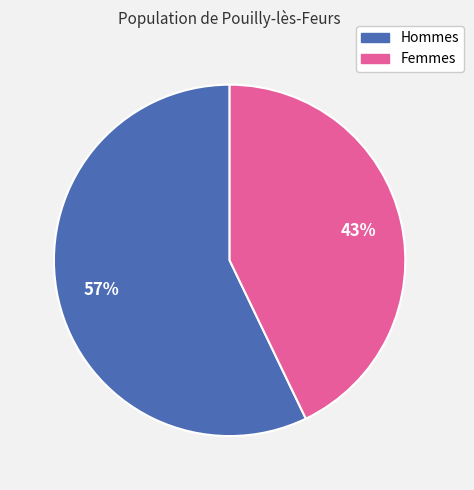

Is there a majority slice in this chart?

Yes